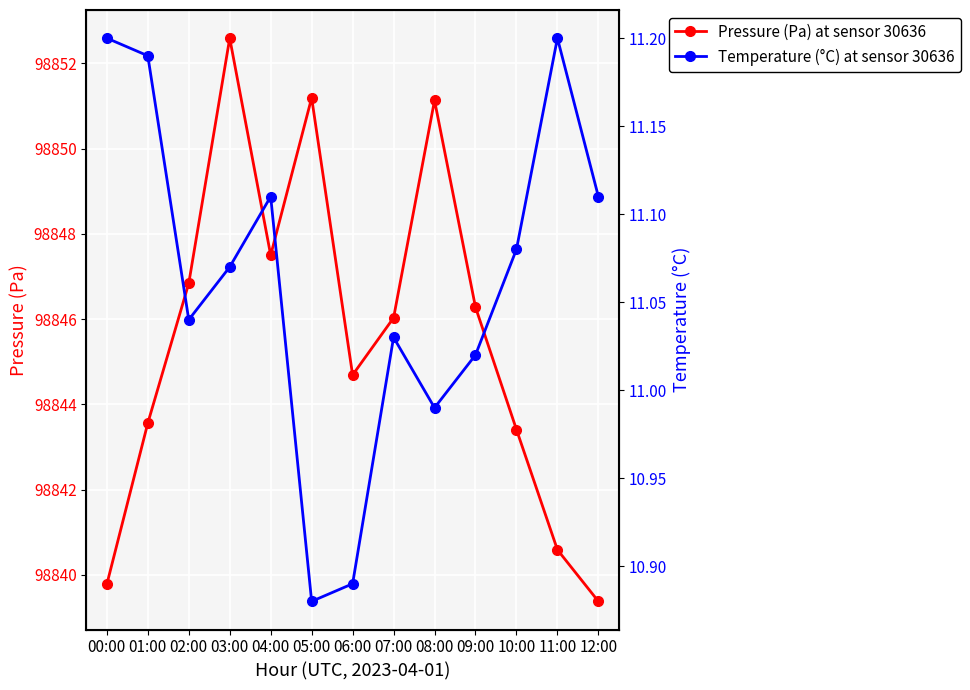

True or false: Pressure (Pa) at sensor 30636 and Temperature (°C) at sensor 30636 cross at least once.

False